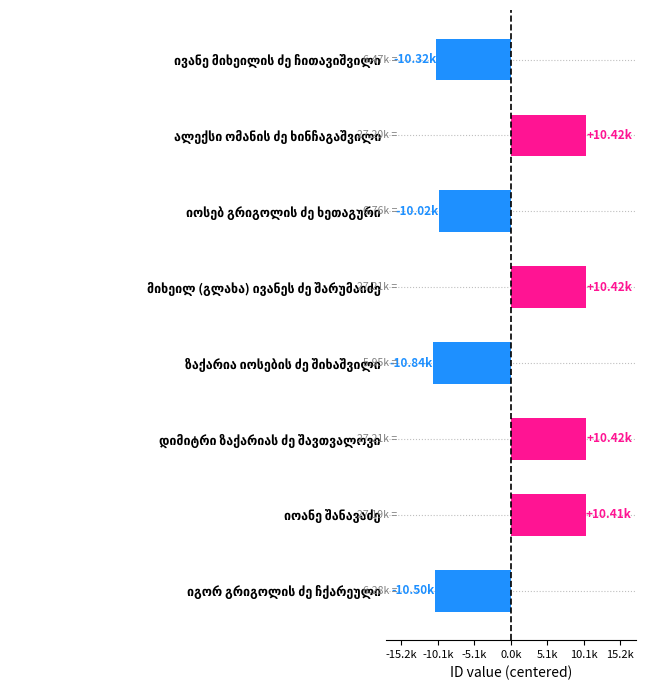

Are the bars horizontal?

Yes